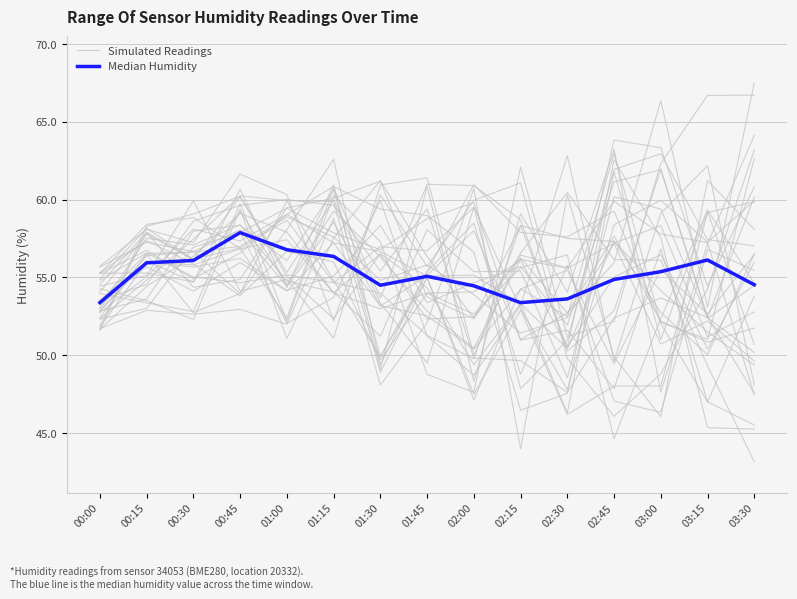

Is this an area chart (filled region under the line)?

No